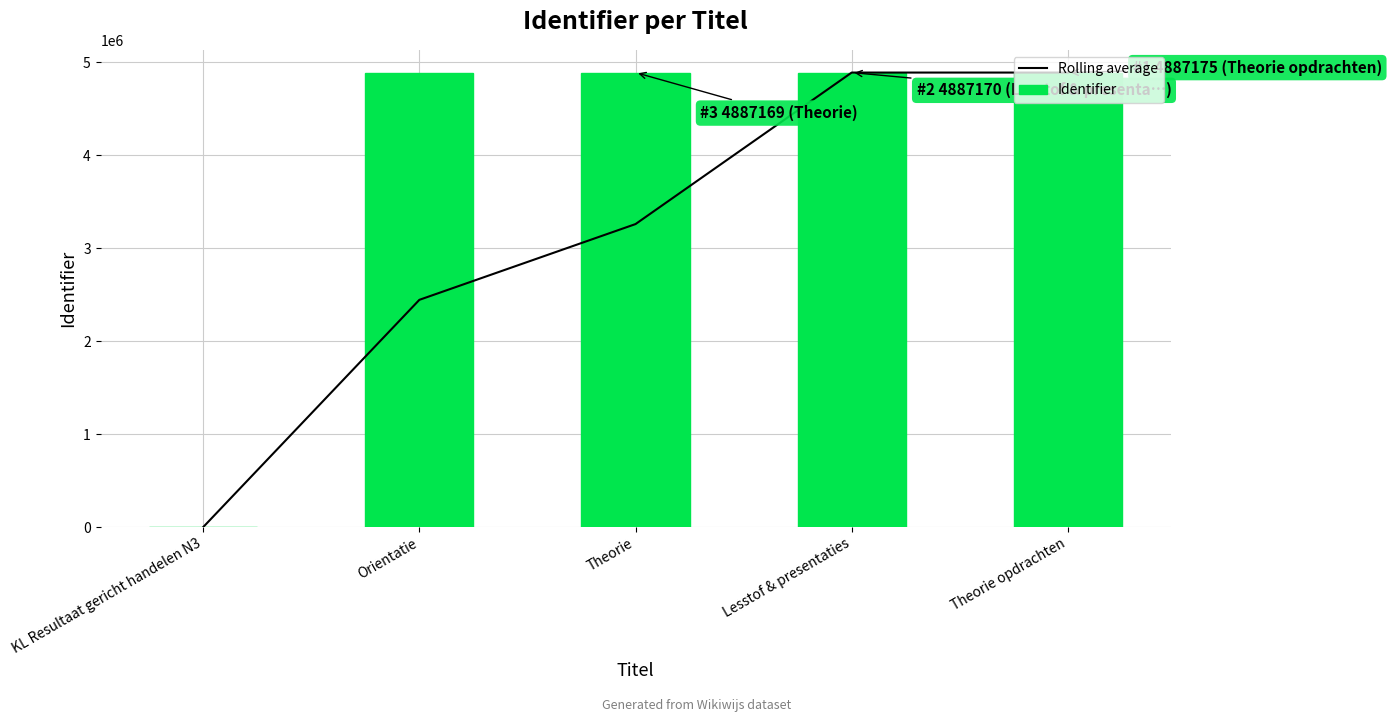

At which label does Rolling average reach its peak?

Theorie opdrachten